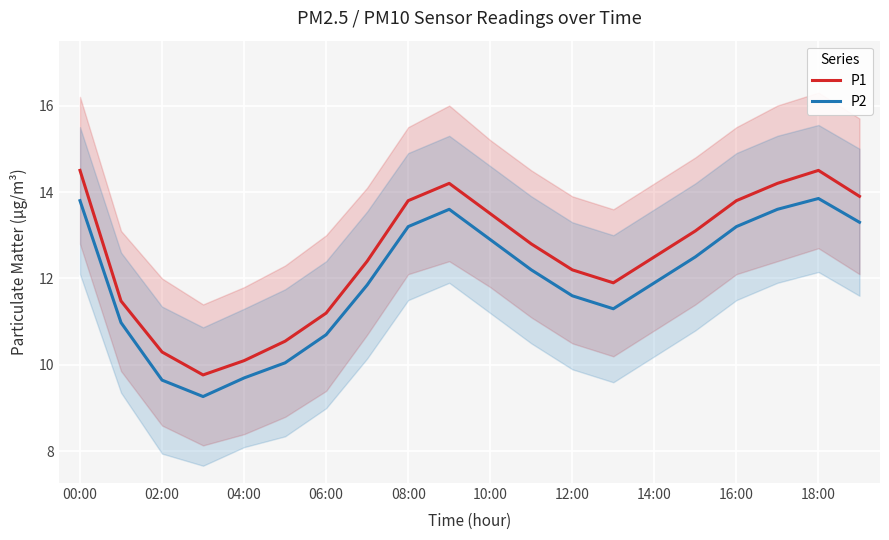

True or false: P1 and P2 intersect in this chart.

False